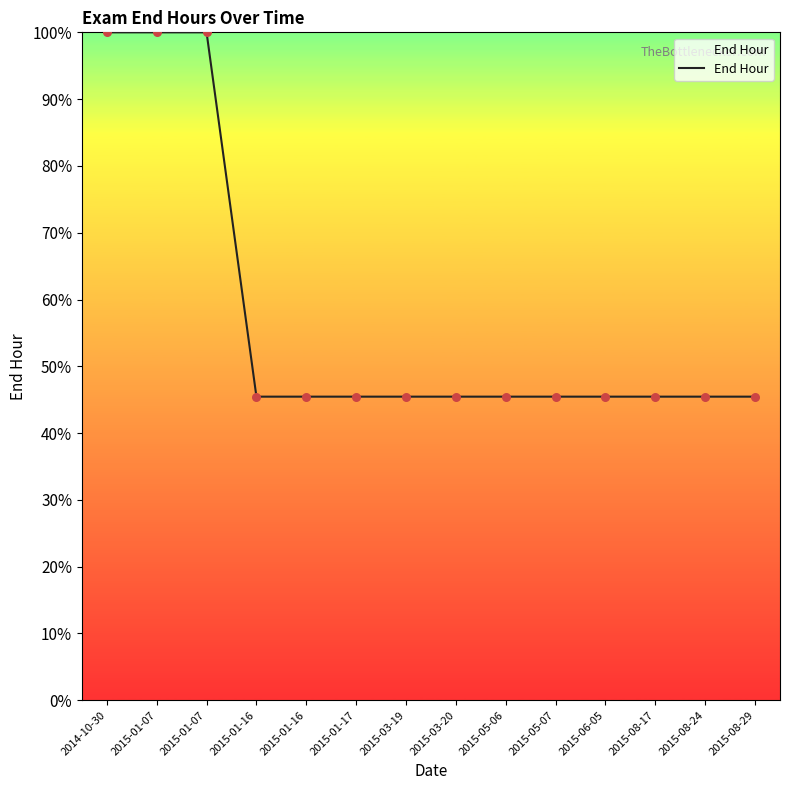

Approximately how many times larger is the value at 2015-05-06 compared to 2015-01-07?

0.5